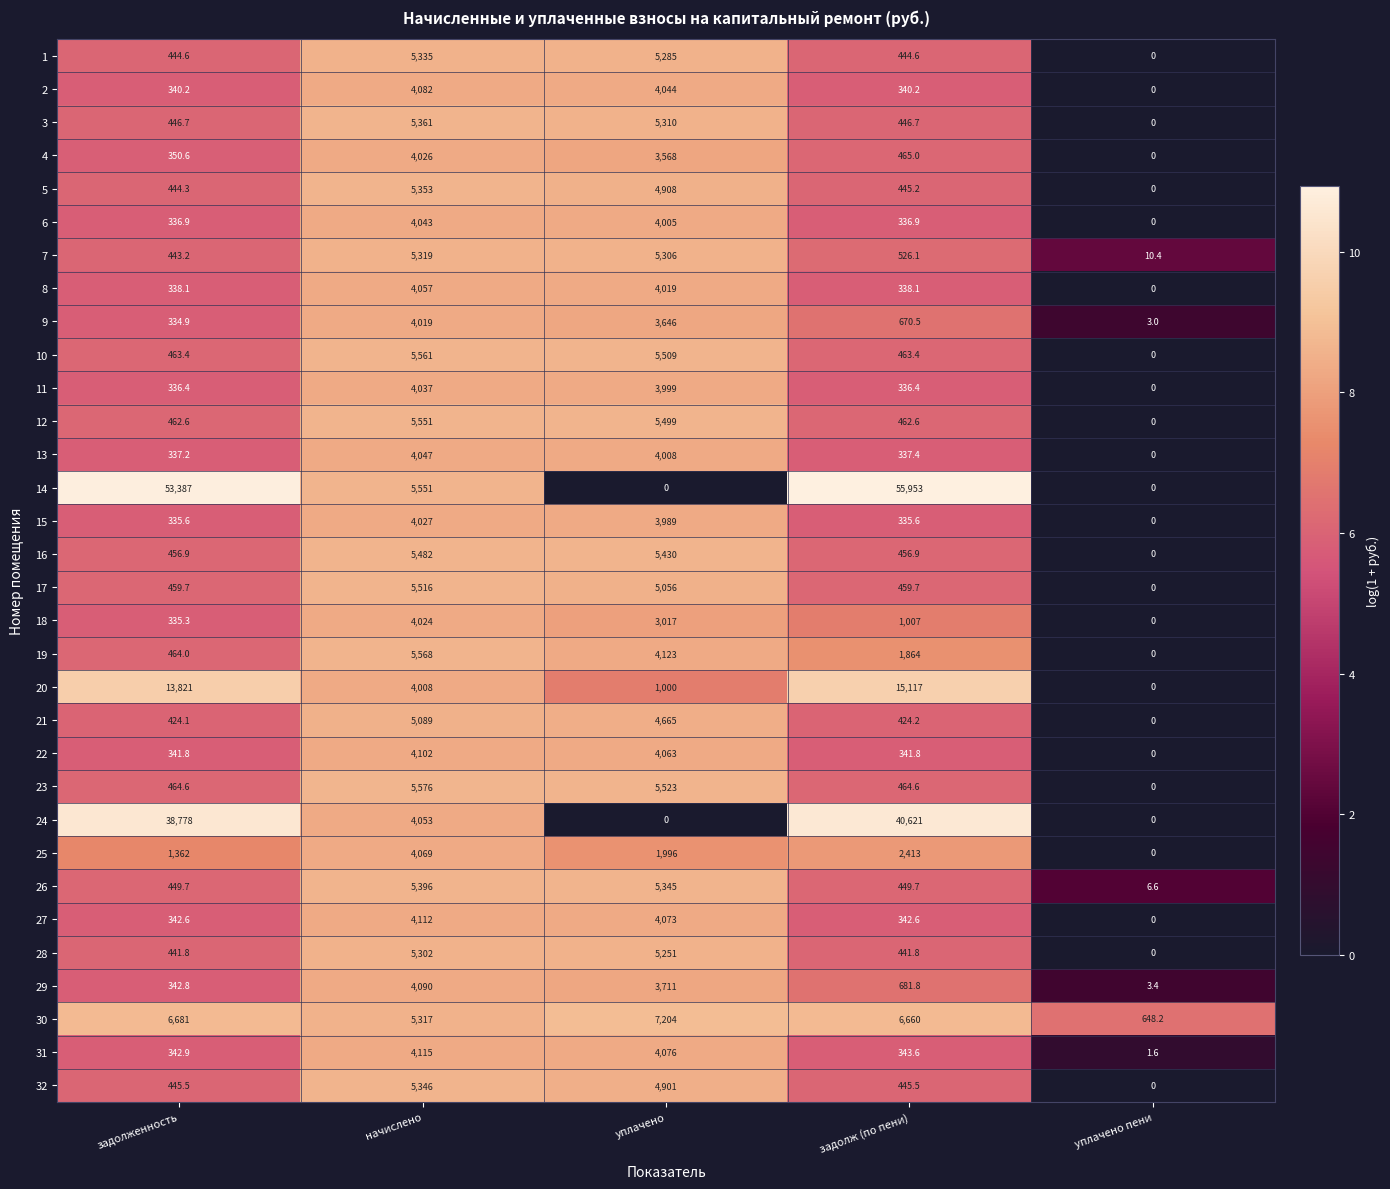

At how many categories does at least one series exceed 2?

5